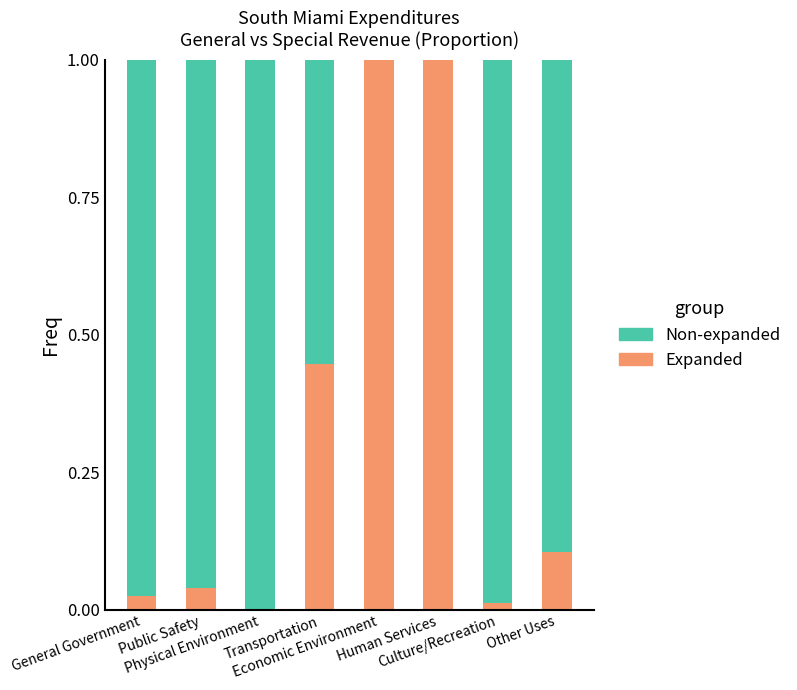

What is the sum of all Expanded values?

2.6